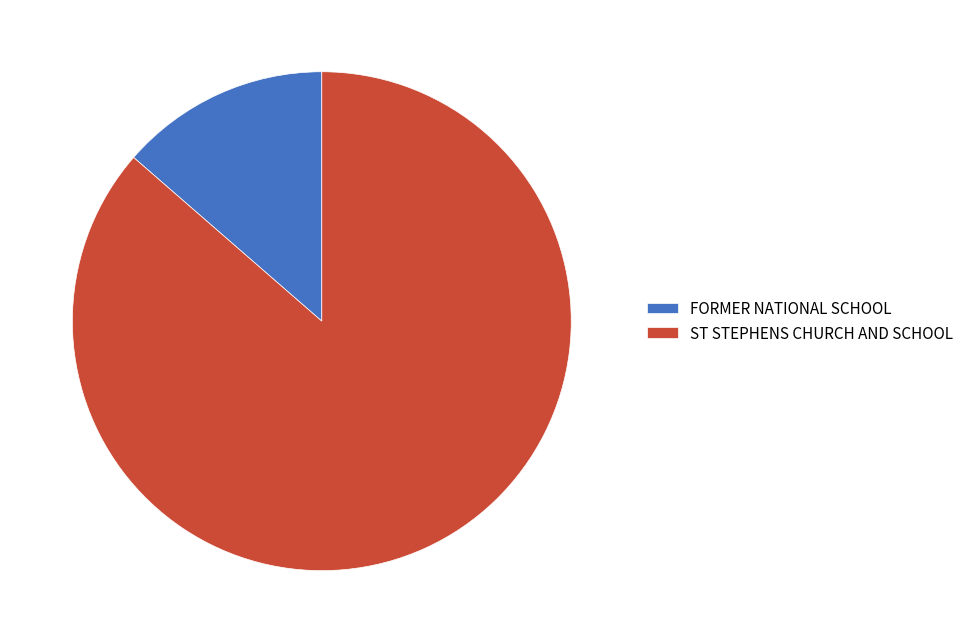

True or false: FORMER NATIONAL SCHOOL accounts for 14% of the total.

True